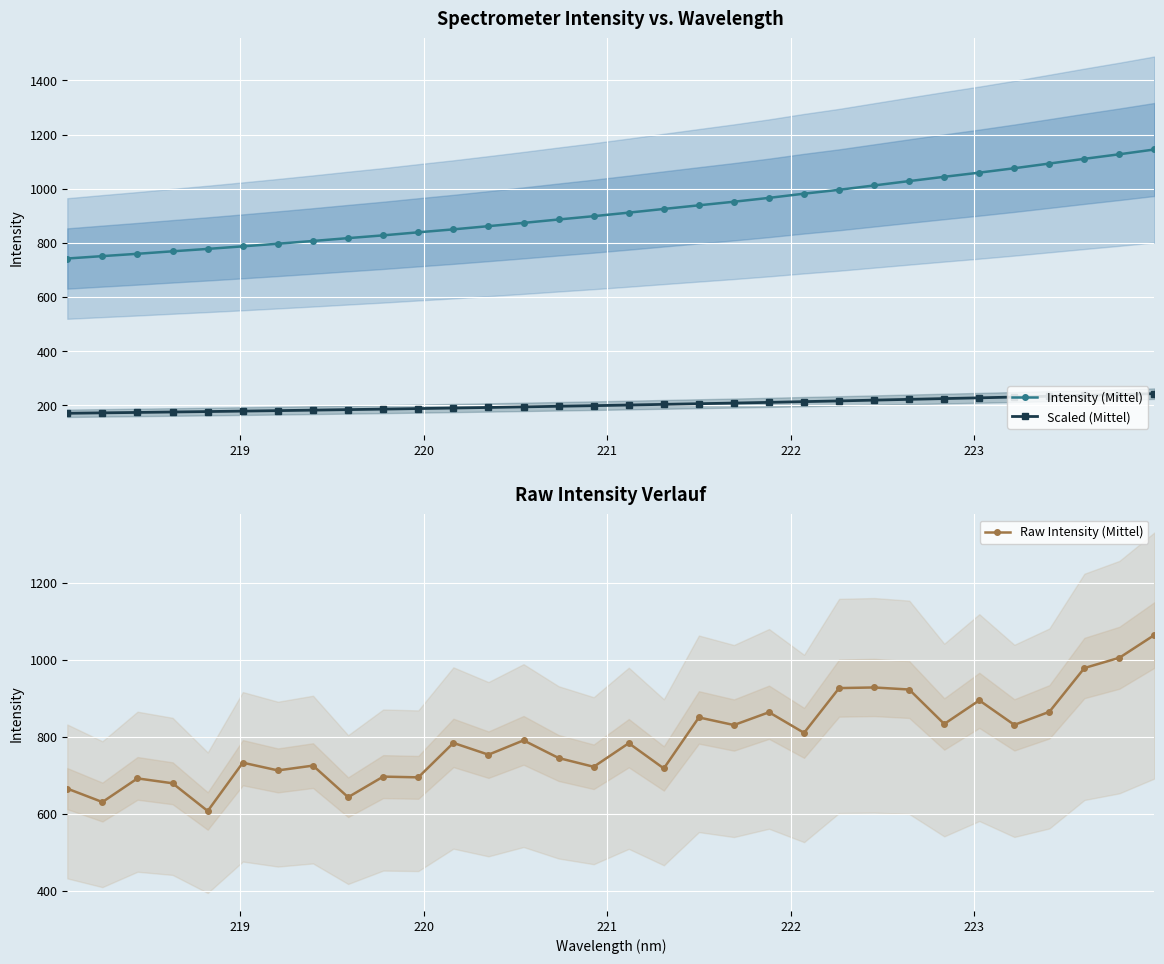

Rank the series by their maximum value, from lowest to highest.

Scaled (Mittel), Raw Intensity (Mittel), Intensity (Mittel)